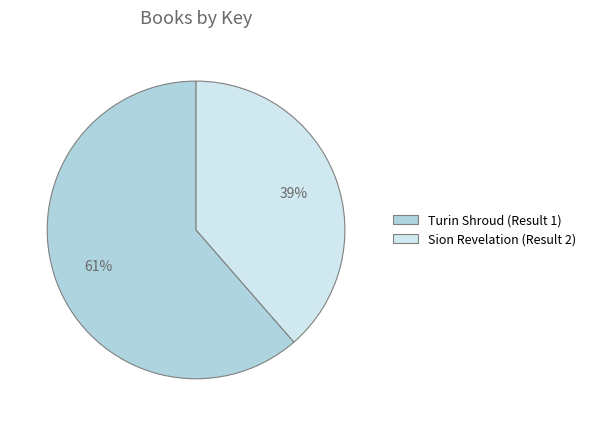

Rank the categories by value from highest to lowest.

Turin Shroud (Result 1), Sion Revelation (Result 2)